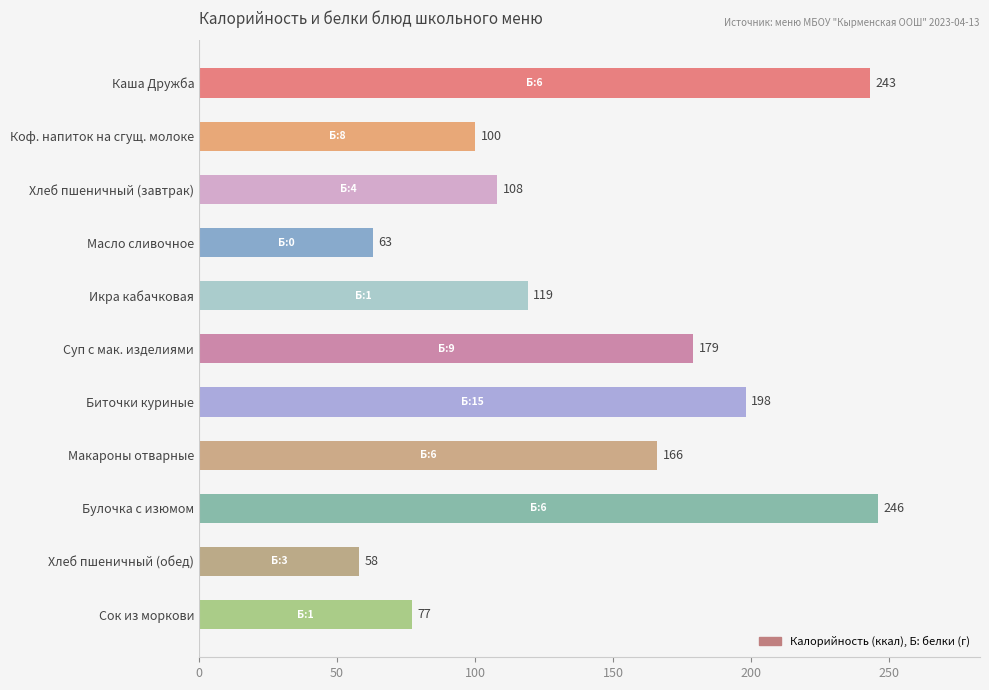

Does the chart contain any negative values?

No